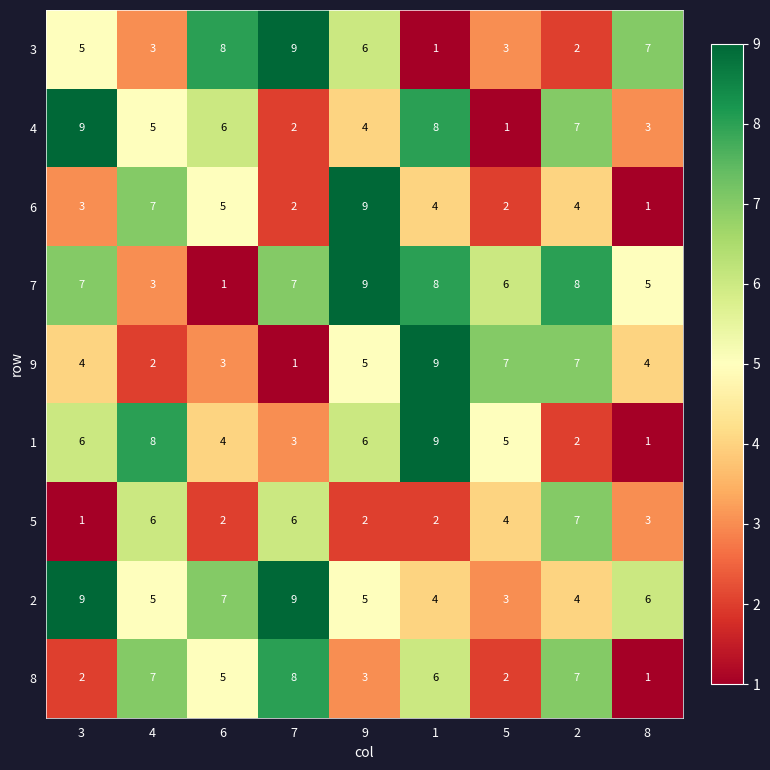

What is the maximum value shown in the chart?

9